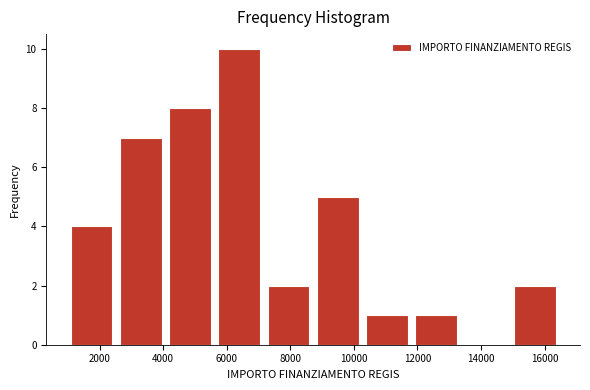

Over which range of the x-axis is the bar tallest?

5600 to 7200